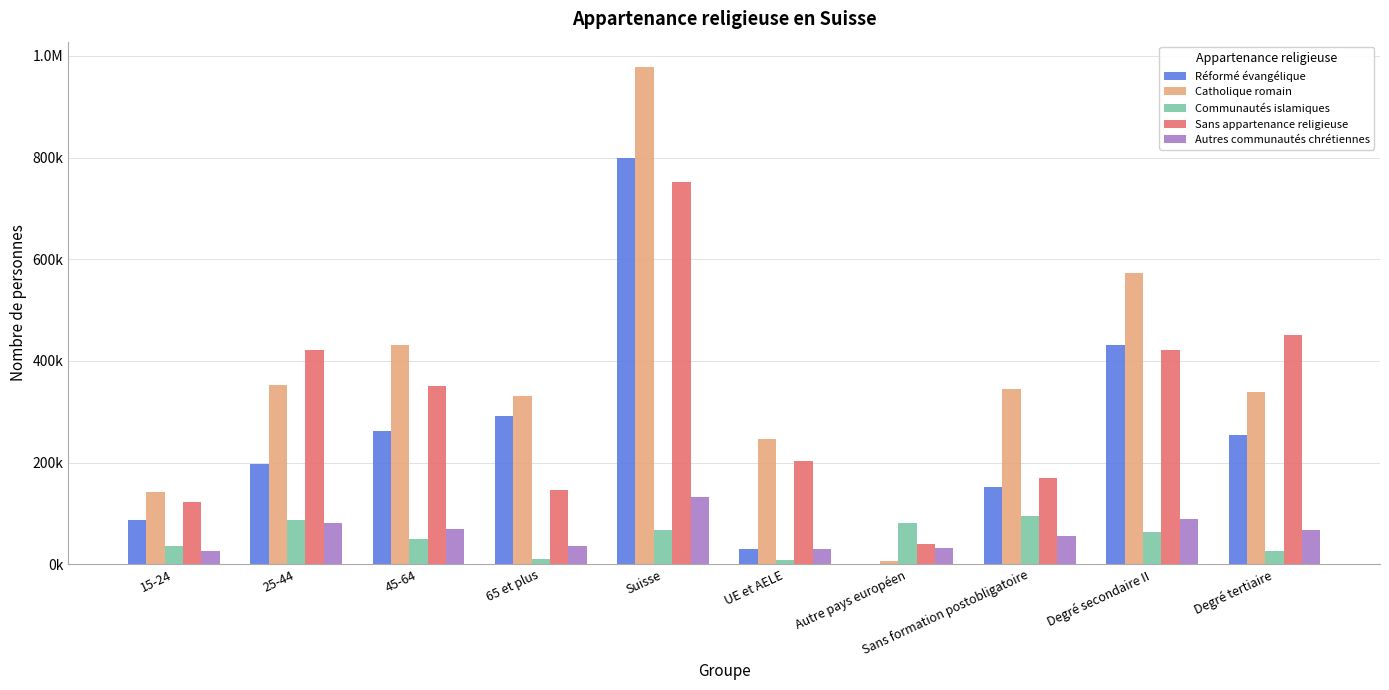

What are all the series names shown in the legend?

Réformé évangélique, Catholique romain, Communautés islamiques, Sans appartenance religieuse, Autres communautés chrétiennes